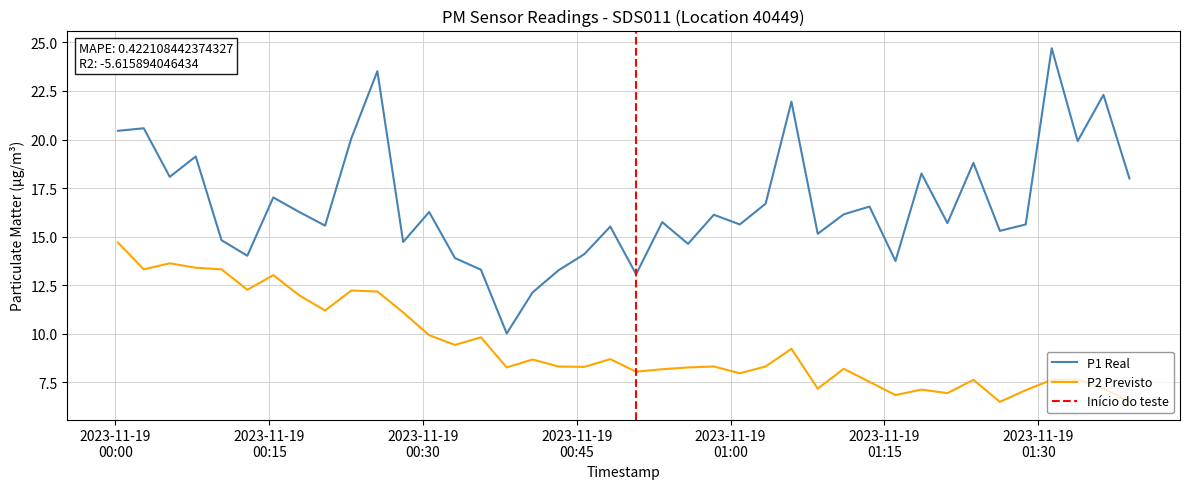

True or false: P2 Previsto and P1 Real cross at least once.

False